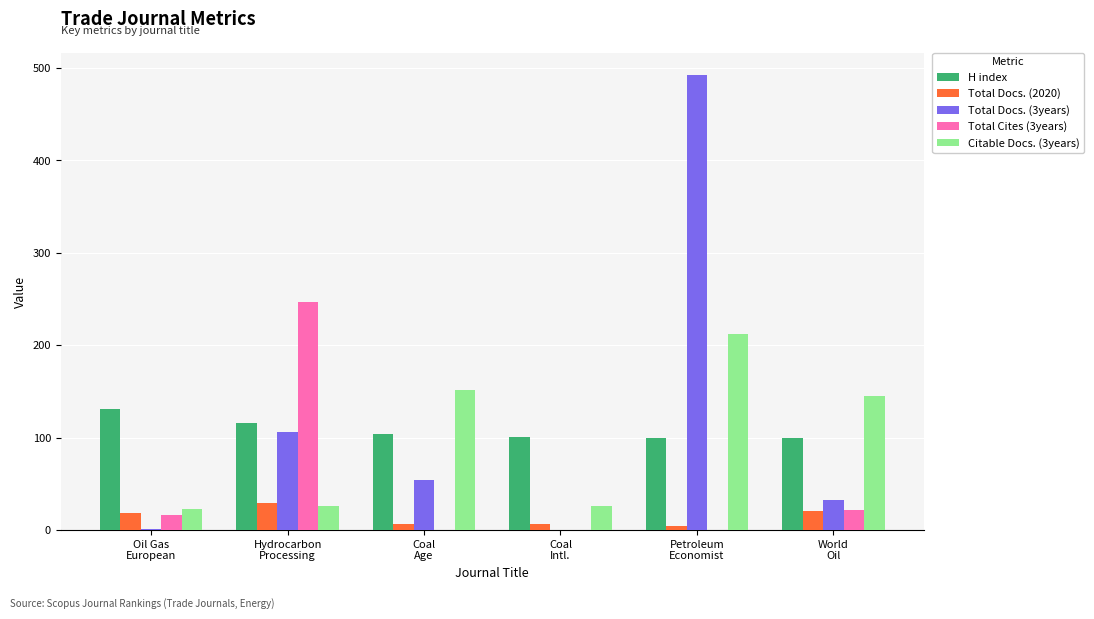

What is the maximum value for Citable Docs. (3years)?

212